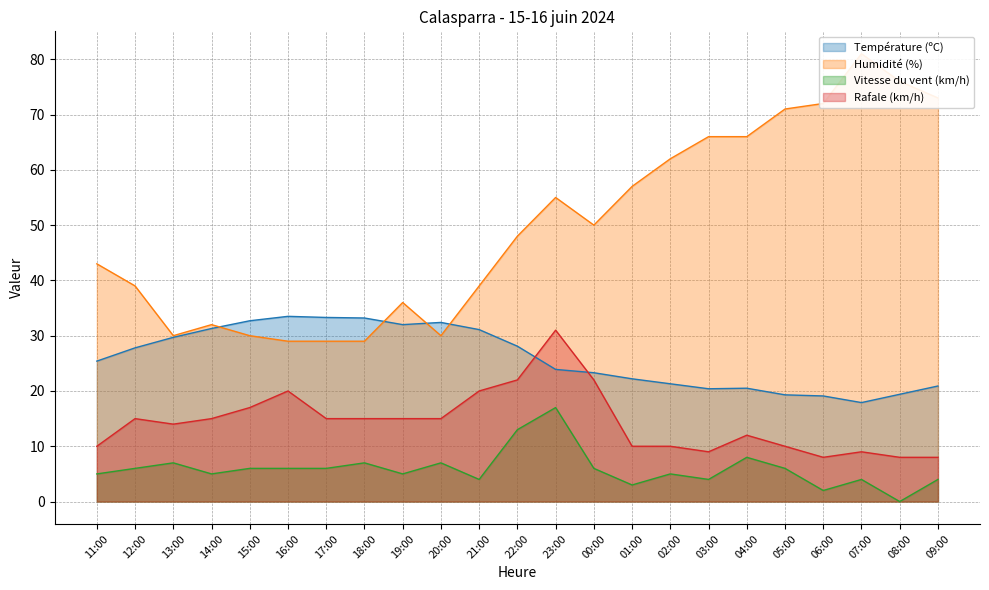

The Température (ºC) series shows 48.8 at 14:00. True or false?

False